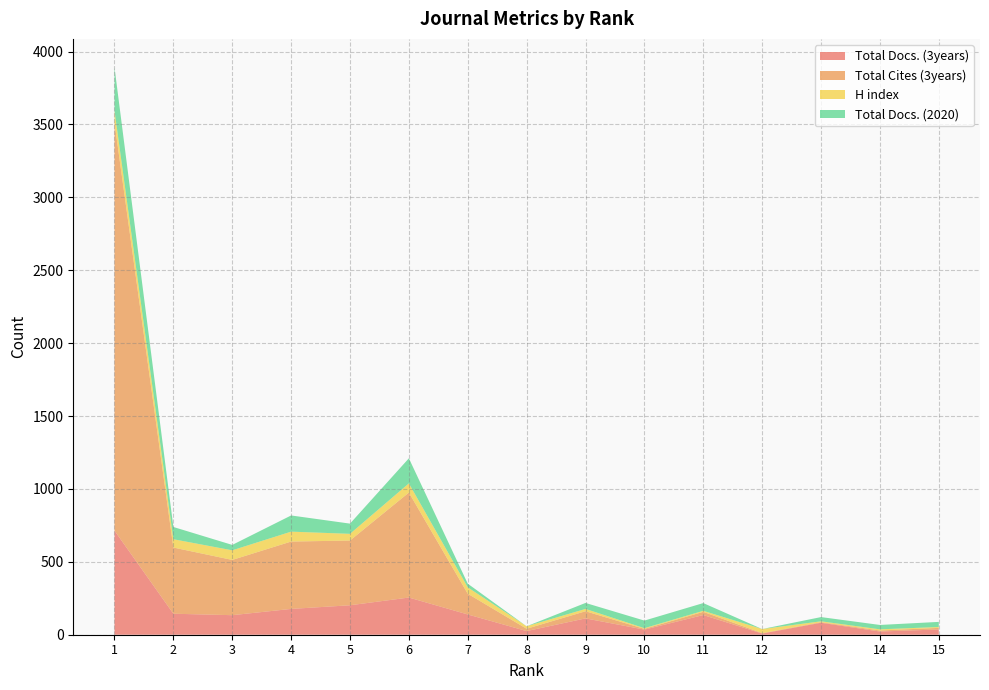

Reading right to left, list all the values displayed in this chart.

Total Docs. (3years): 15=36	14=22	13=82	12=8	11=135	10=35	9=112	8=25	7=139	6=255	5=202	4=177	3=134	2=144	1=714
Total Cites (3years): 15=11	14=7	13=4	12=3	11=22	10=5	9=49	8=16	7=142	6=720	5=444	4=462	3=379	2=454	1=2798
H index: 15=6	14=8	13=6	12=28	11=7	10=5	9=16	8=17	7=44	6=63	5=46	4=68	3=66	2=57	1=83
Total Docs. (2020): 15=35	14=30	13=29	12=0	11=53	10=52	9=41	8=0	7=25	6=172	5=70	4=111	3=37	2=84	1=297